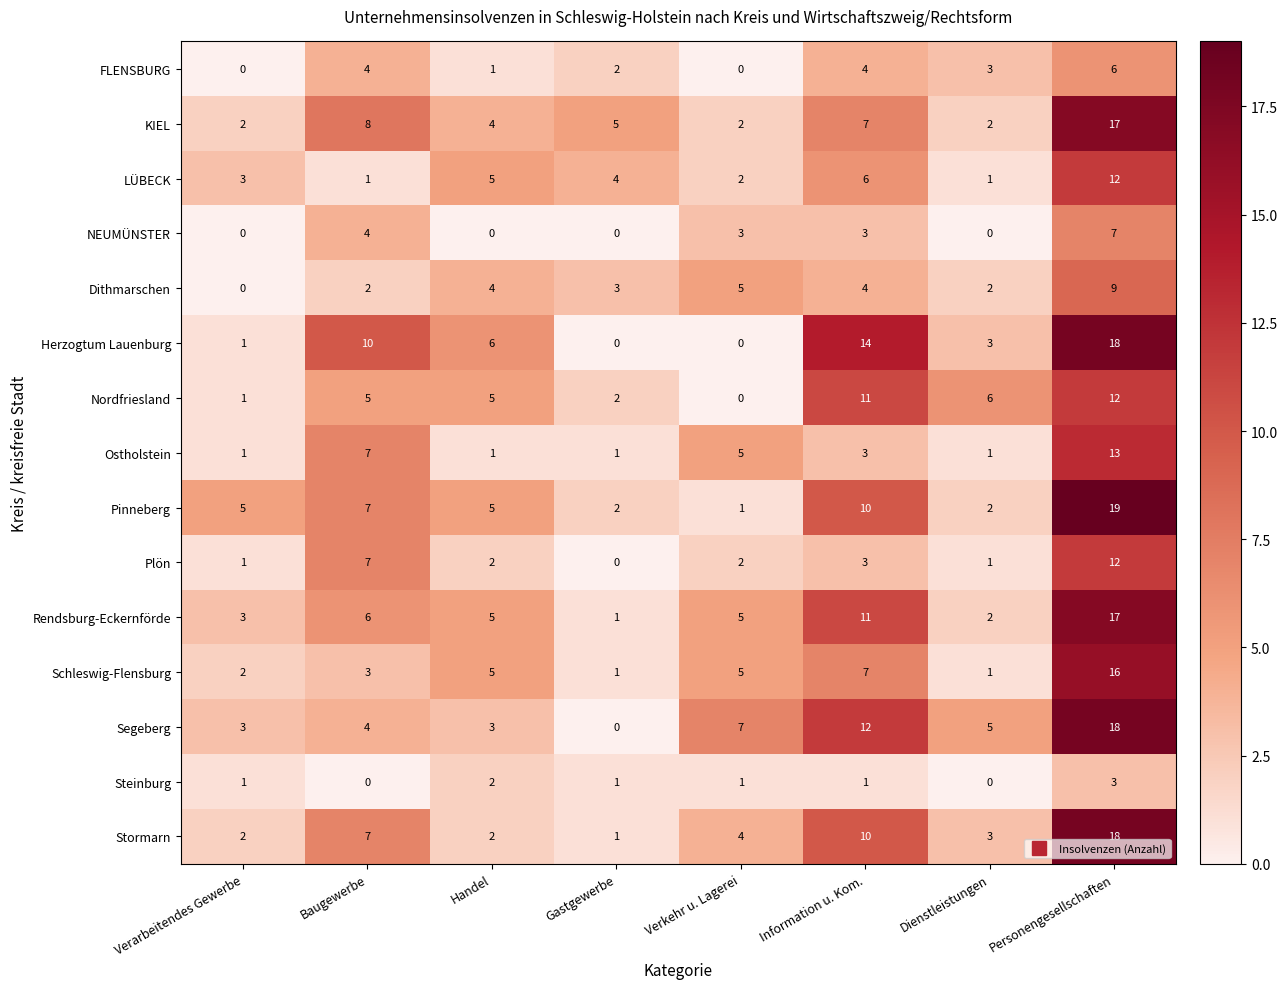

What is the sum of the Rendsburg-Eckernförde values at Dienstleistungen and Verkehr u. Lagerei?

7